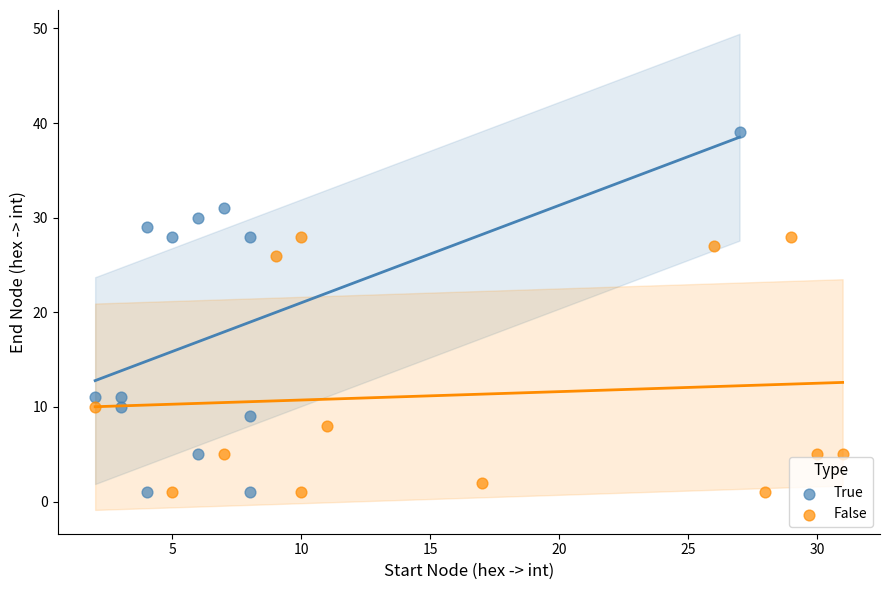

Which series has the widest spread of Y values?

True